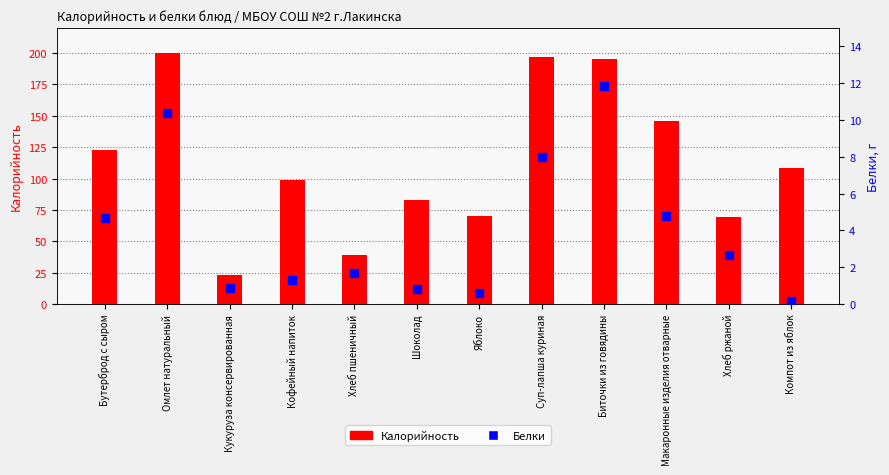

What is the total value across all series at Макаронные изделия отварные?

150.8